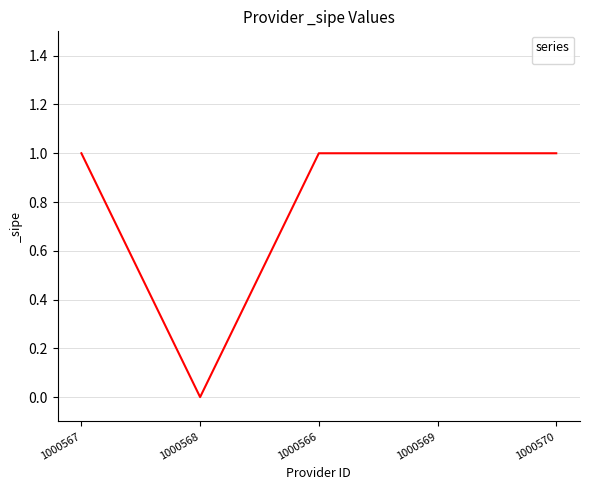

True or false: the data shows 0 at 1000568.

True